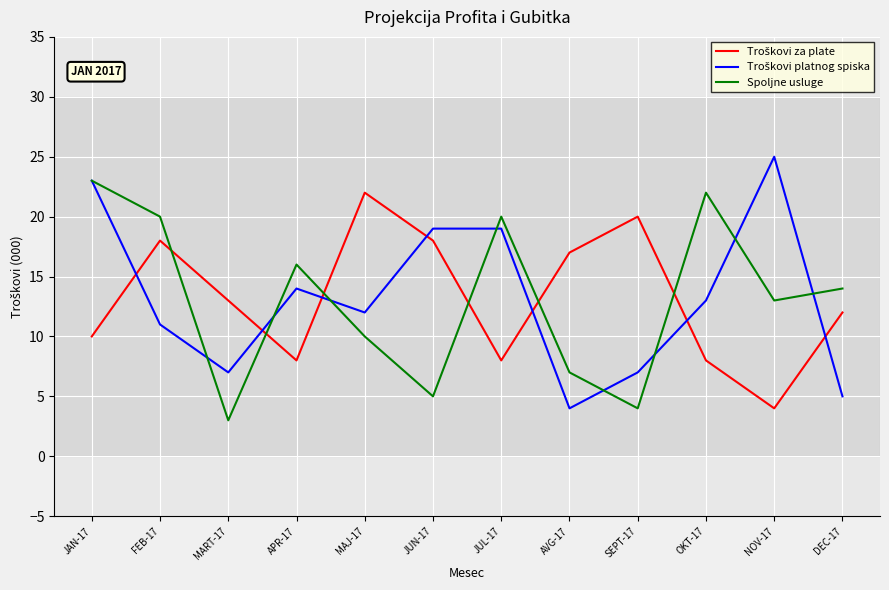

What position from the left is AVG-17?

8